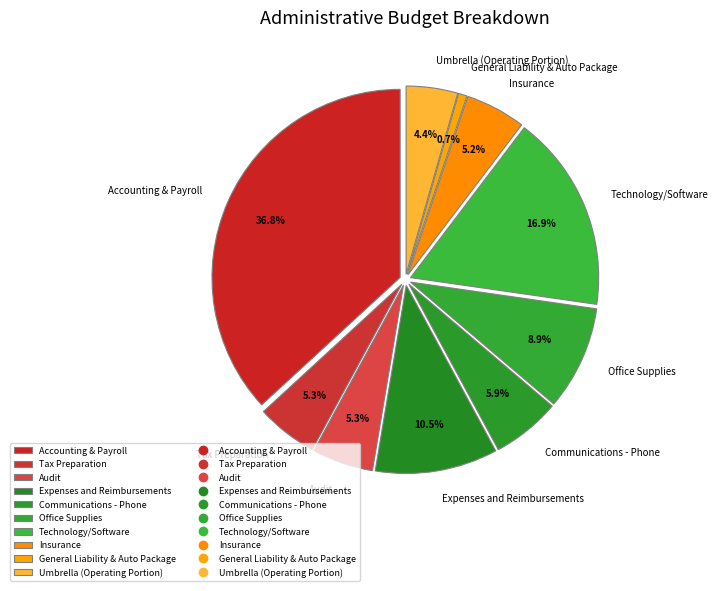

Does Expenses and Reimbursements represent more than half of the total?

No